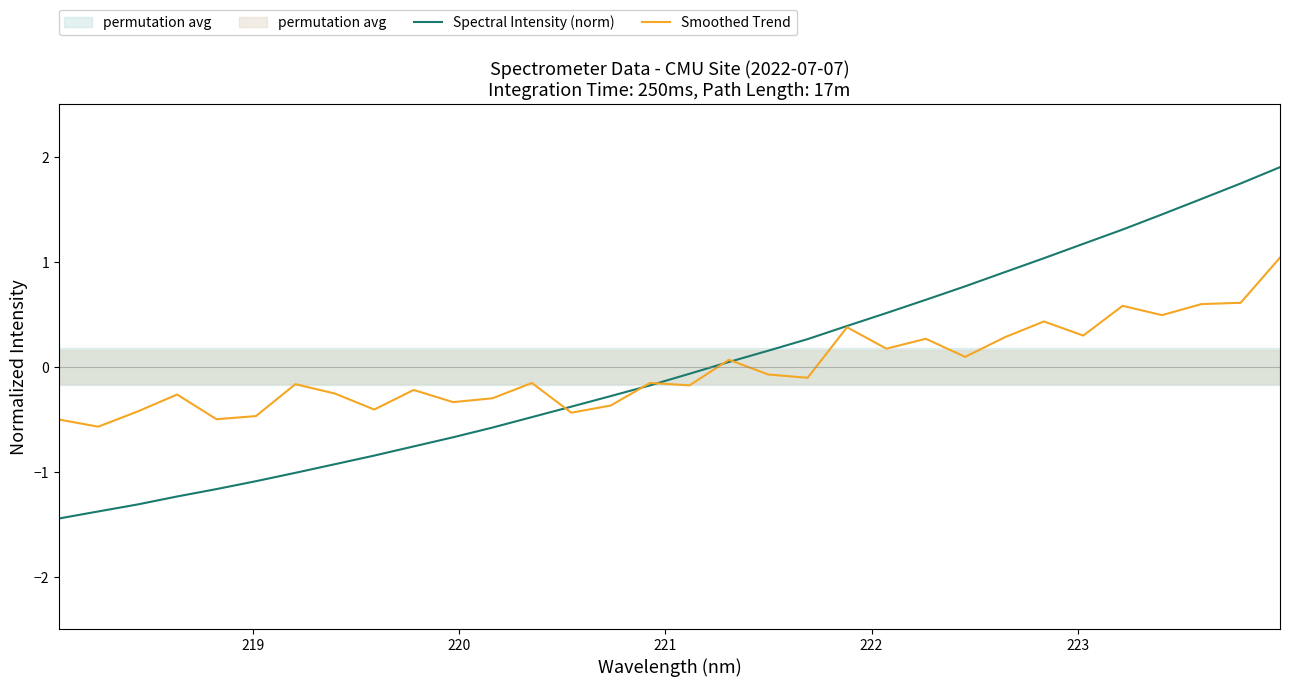

What is the minimum value shown in the chart?

-1.4